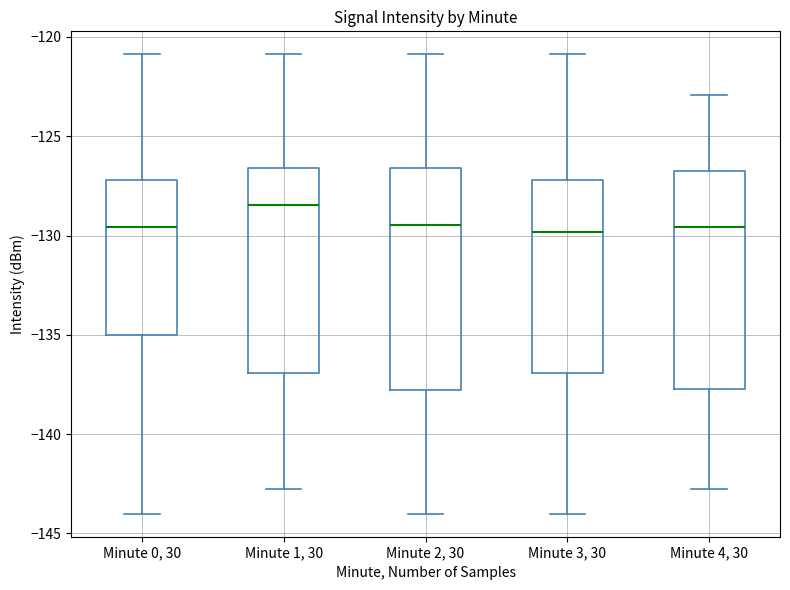

Reading left to right, transcribe this box plot: for each box, give where its median line is, the range the box spans, and where its two whiskers end, as read against the y-axis. The values are not printed on the chart, so give them approximately, as read against the axis.

Minute 0, 30: median -129.5, box -135.0 to -127.0, whiskers -144.0 to -121.0
Minute 1, 30: median -128.5, box -137.0 to -126.5, whiskers -142.5 to -121.0
Minute 2, 30: median -129.5, box -138.0 to -126.5, whiskers -144.0 to -121.0
Minute 3, 30: median -130.0, box -137.0 to -127.0, whiskers -144.0 to -121.0
Minute 4, 30: median -129.5, box -137.5 to -126.5, whiskers -142.5 to -123.0